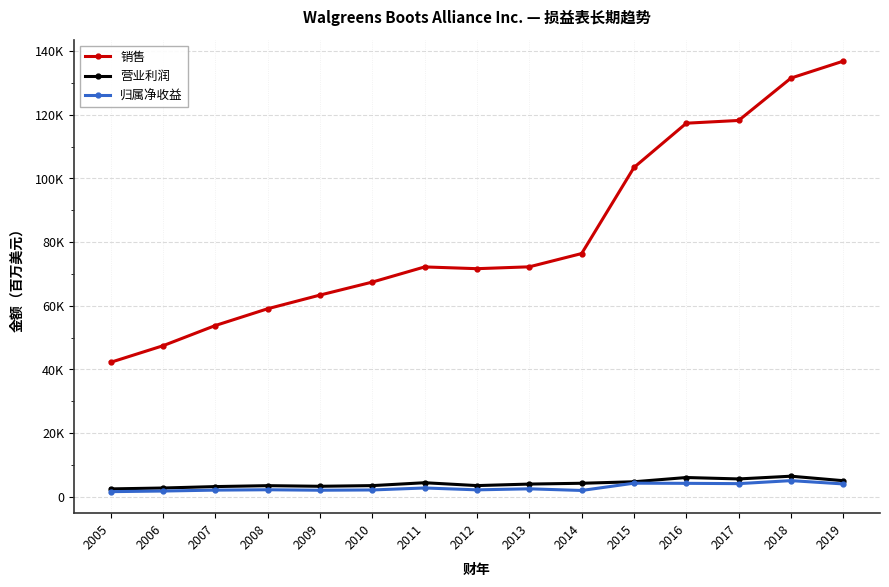

What are all the series names shown in the legend?

销售, 营业利润, 归属净收益